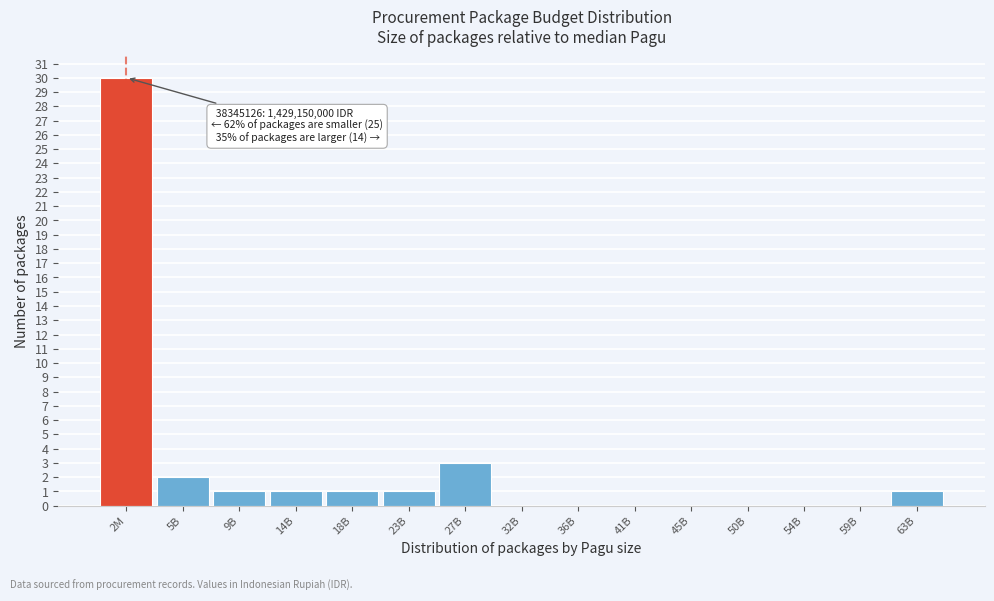

Reading right to left, transcribe all the data shown in this chart.

63B=1	59B=0	54B=0	50B=0	45B=0	41B=0	36B=0	32B=0	27B=3	23B=1	18B=1	14B=1	9B=1	5B=2	2M=30